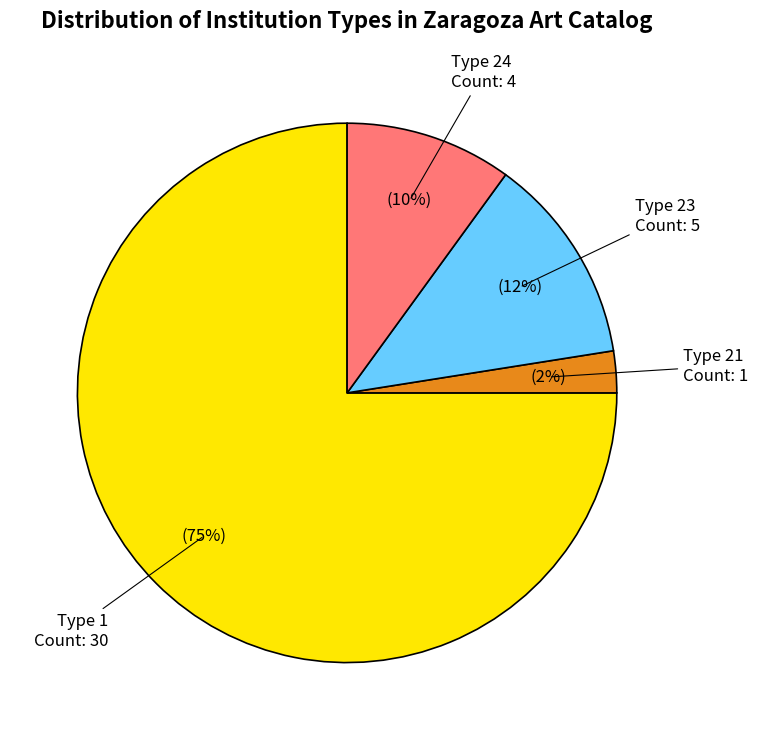

Is there any slice that represents more than half of the pie?

Yes